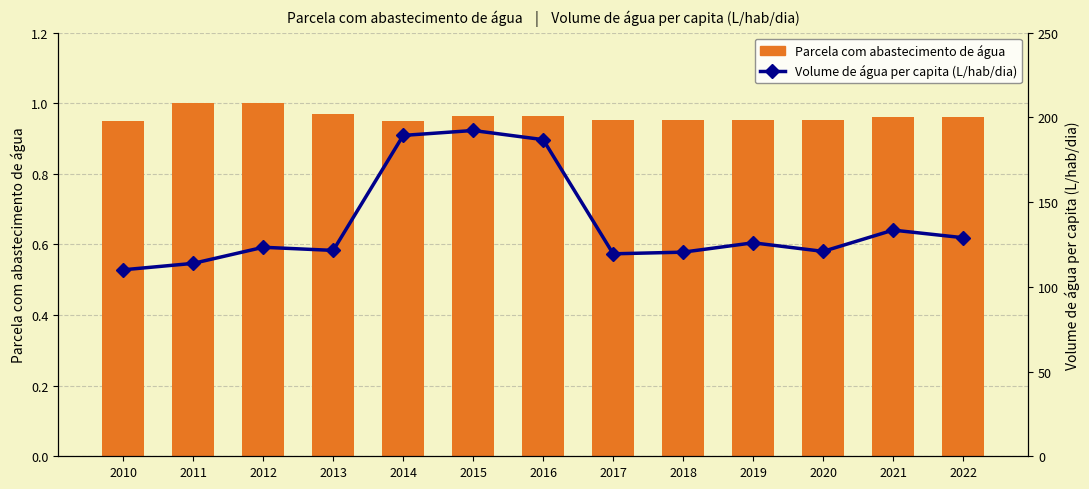

What is the value of the Parcela com abastecimento de água bar at the 1st from the left?

1.0